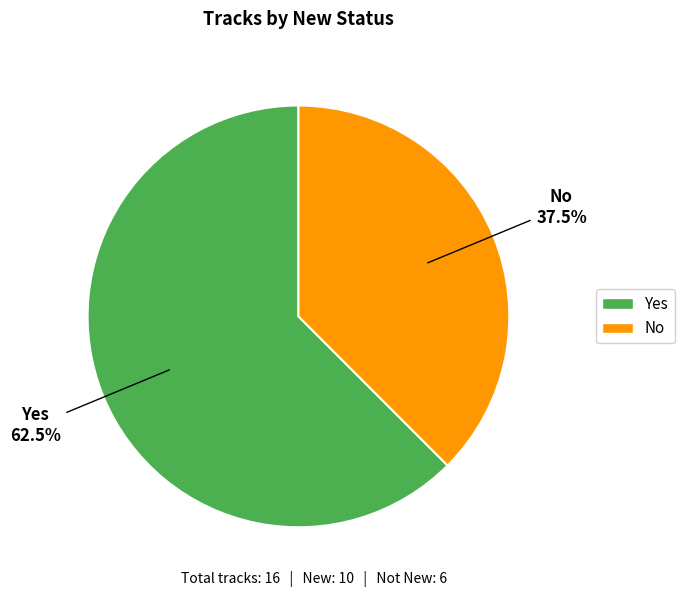

How many segments does this pie chart have?

2